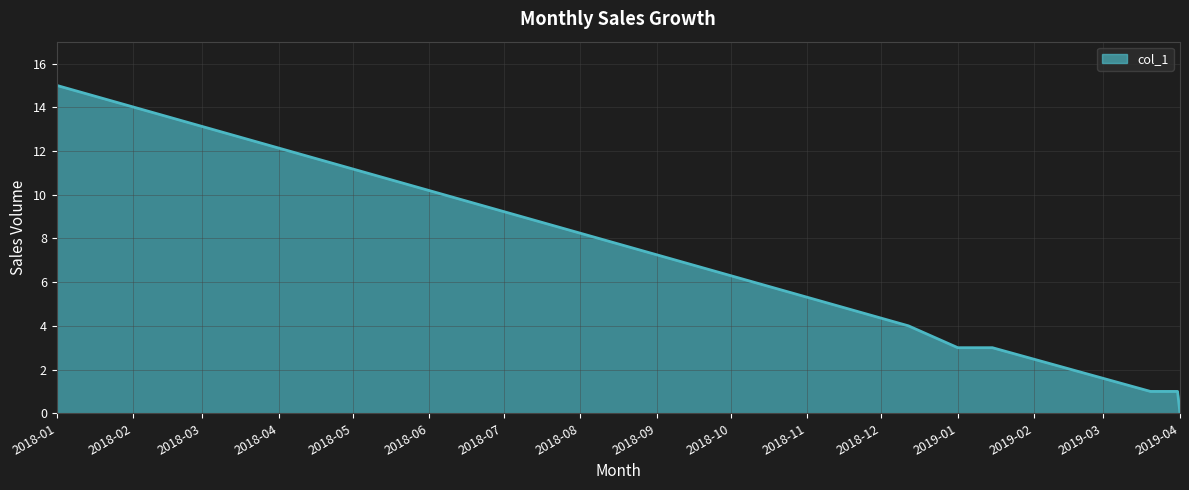

What is the difference between the maximum and minimum values?

15